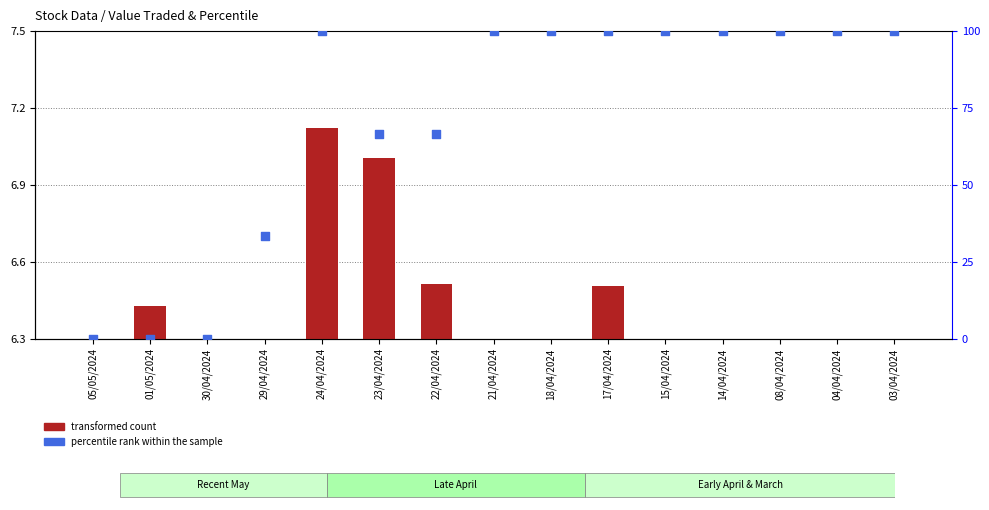

Which series reaches the minimum Y coordinate?

percentile rank within the sample